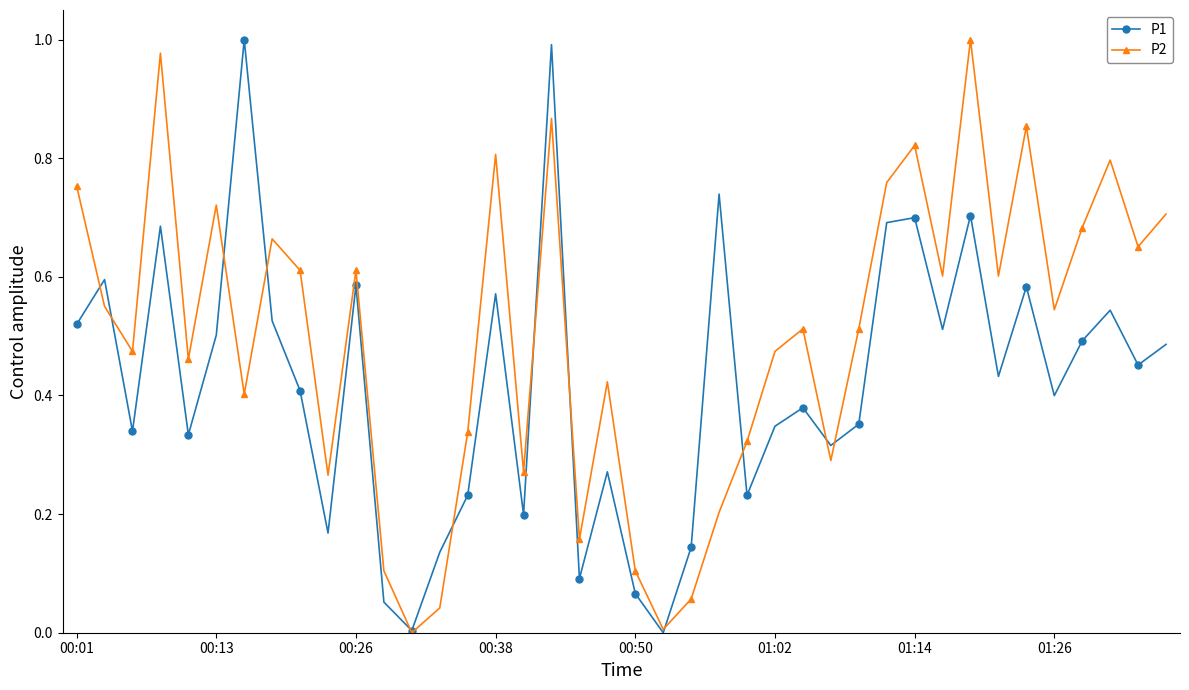

Rank the series by their average value, from lowest to highest.

P1, P2